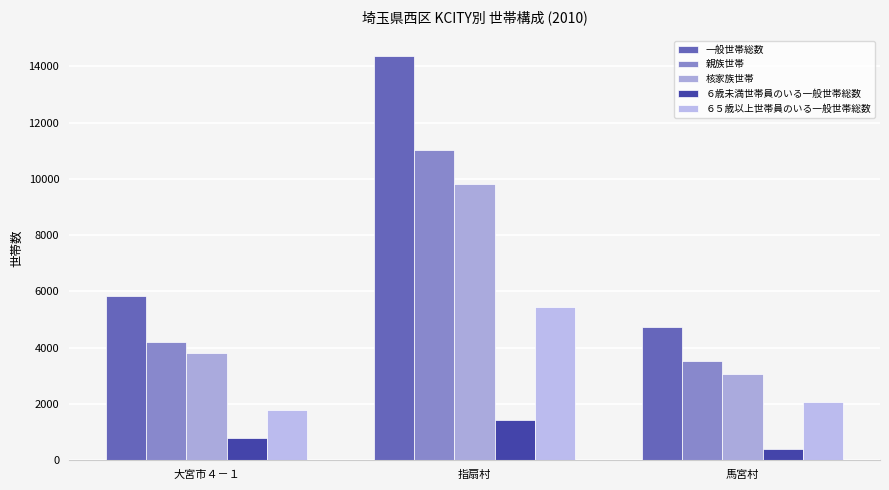

How many distinct data groups are displayed?

5